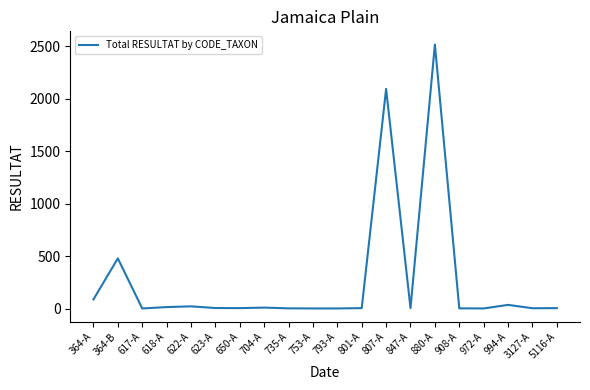

How many values are below 4?

7